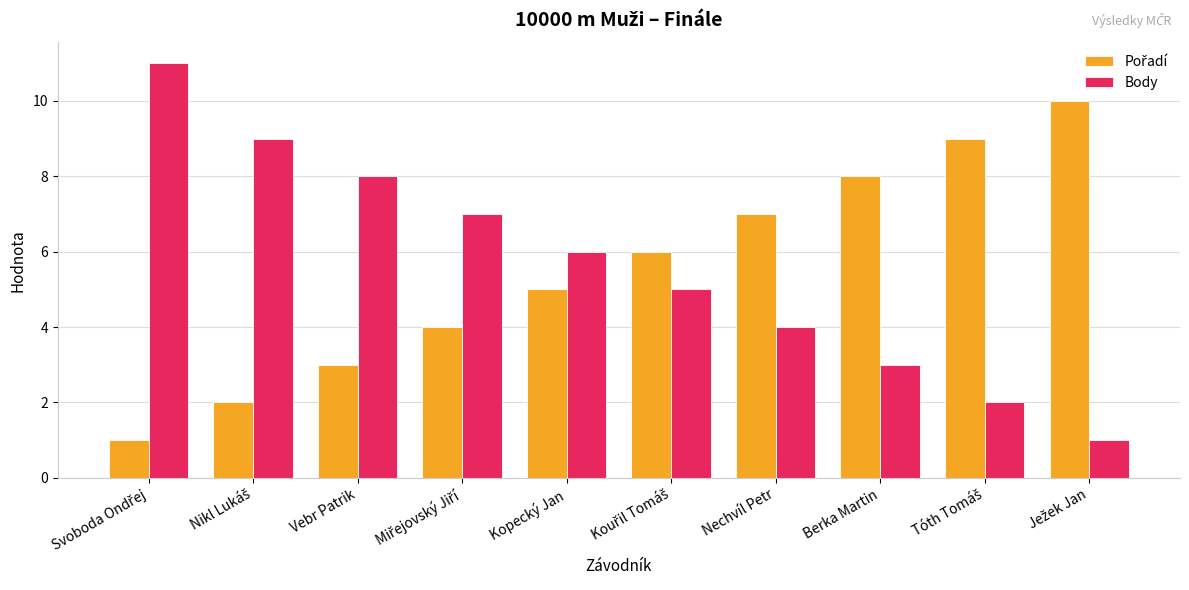

How many groups of bars are there?

10